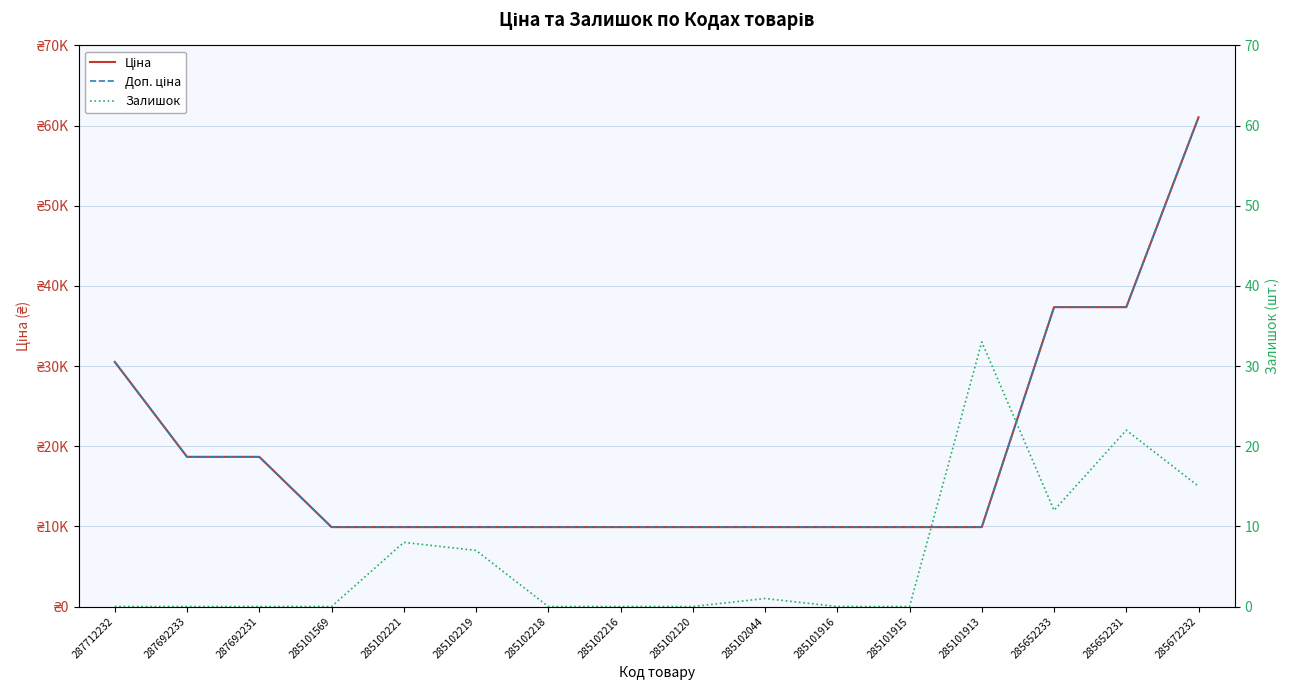

Reading left to right, transcribe all the data shown in this chart.

Ціна: 287712232=30512.3	287692233=18671.5	287692231=18671.5	285101569=9908.5	285102221=9908.5	285102219=9908.5	285102218=9908.5	285102216=9908.5	285102120=9908.5	285102044=9908.5	285101916=9908.5	285101915=9908.5	285101913=9908.5	285652233=37343.0	285652231=37343.0	285672232=61024.7
Доп. ціна: 287712232=30512.3	287692233=18671.5	287692231=18671.5	285101569=9908.5	285102221=9908.5	285102219=9908.5	285102218=9908.5	285102216=9908.5	285102120=9908.5	285102044=9908.5	285101916=9908.5	285101915=9908.5	285101913=9908.5	285652233=37343.0	285652231=37343.0	285672232=61024.7
Залишок: 287712232=0.0	287692233=0.0	287692231=0.0	285101569=0.0	285102221=8.0	285102219=7.0	285102218=0.0	285102216=0.0	285102120=0.0	285102044=1.0	285101916=0.0	285101915=0.0	285101913=33.0	285652233=12.0	285652231=22.0	285672232=15.0